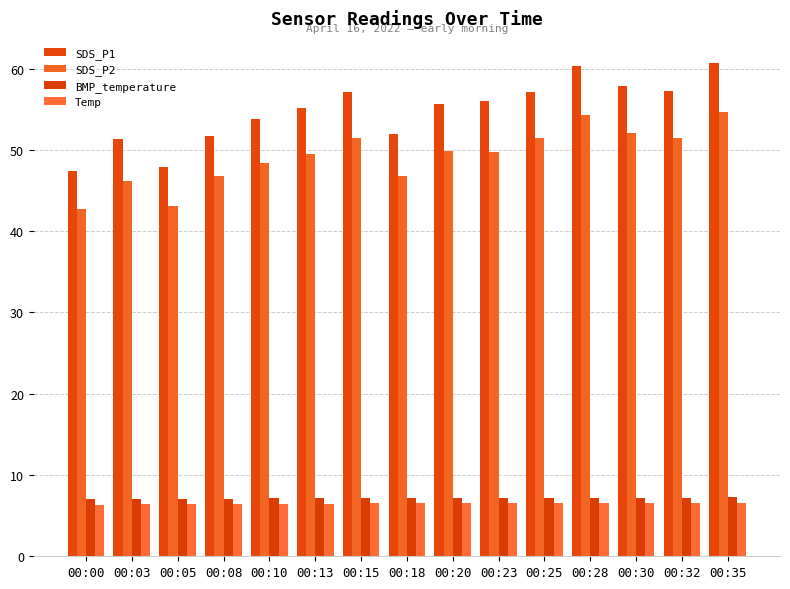

Does the chart contain any negative values?

No